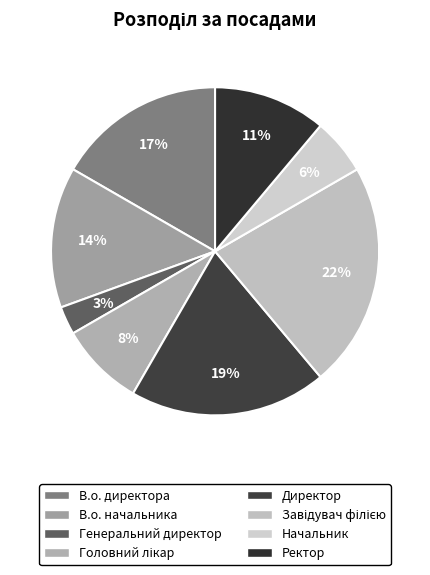

Which slice is the smallest?

Генеральний директор